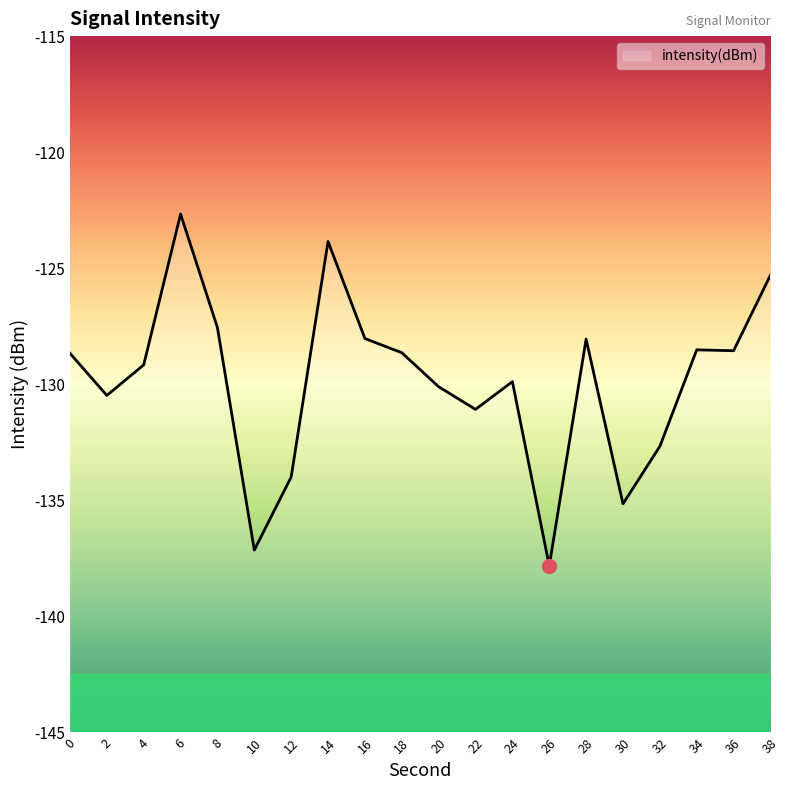

What is the value of the 17th point from the left?

-132.7